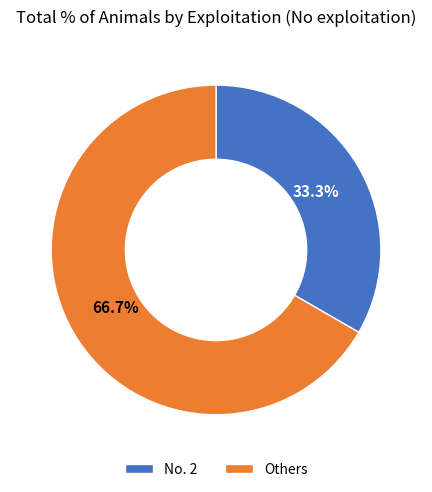

What is the smallest slice in the pie chart?

No. 2